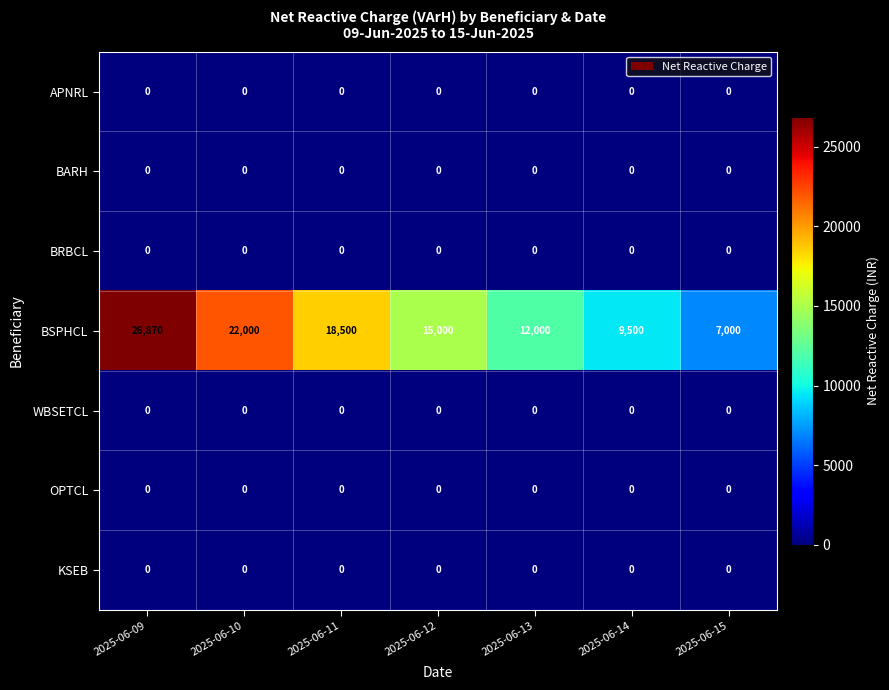

Count the number of categories in the chart.

7